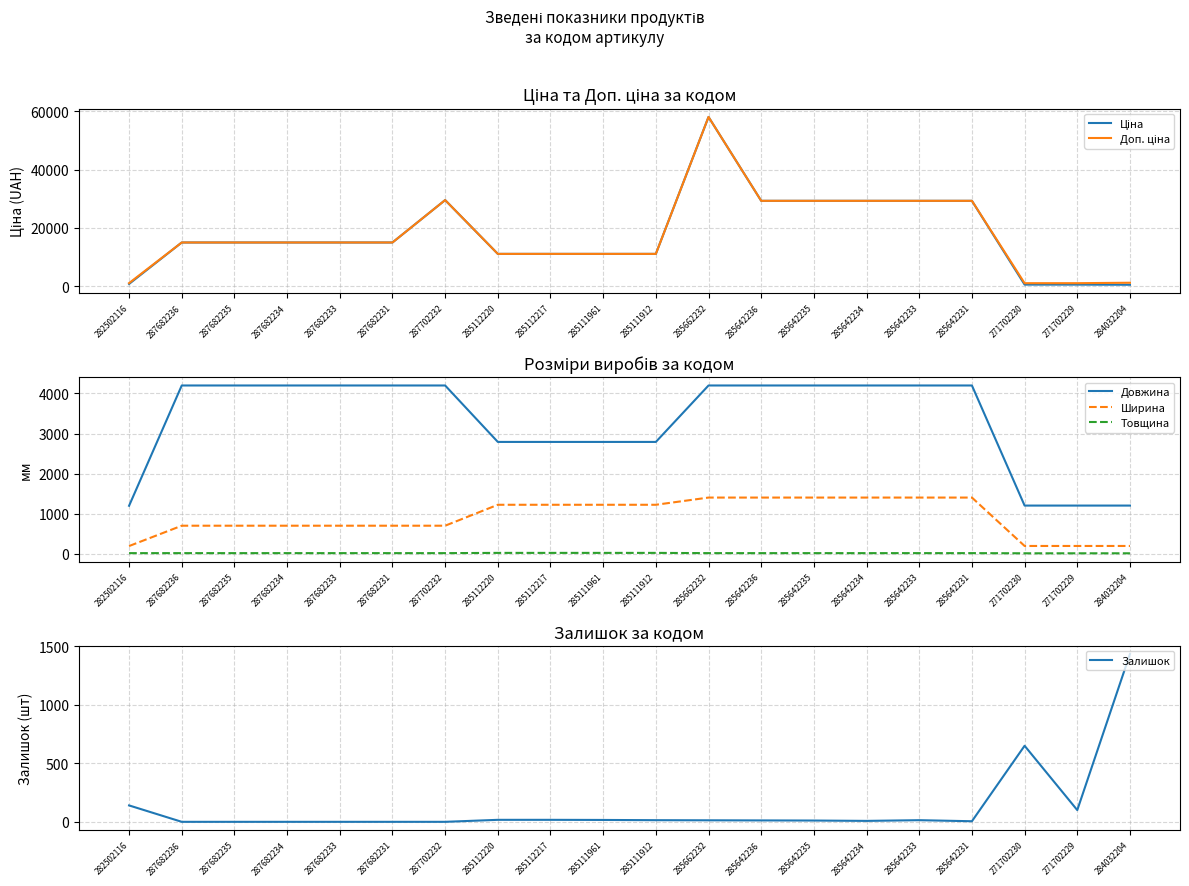

What is the total value across all series at 285642236?

64213.8